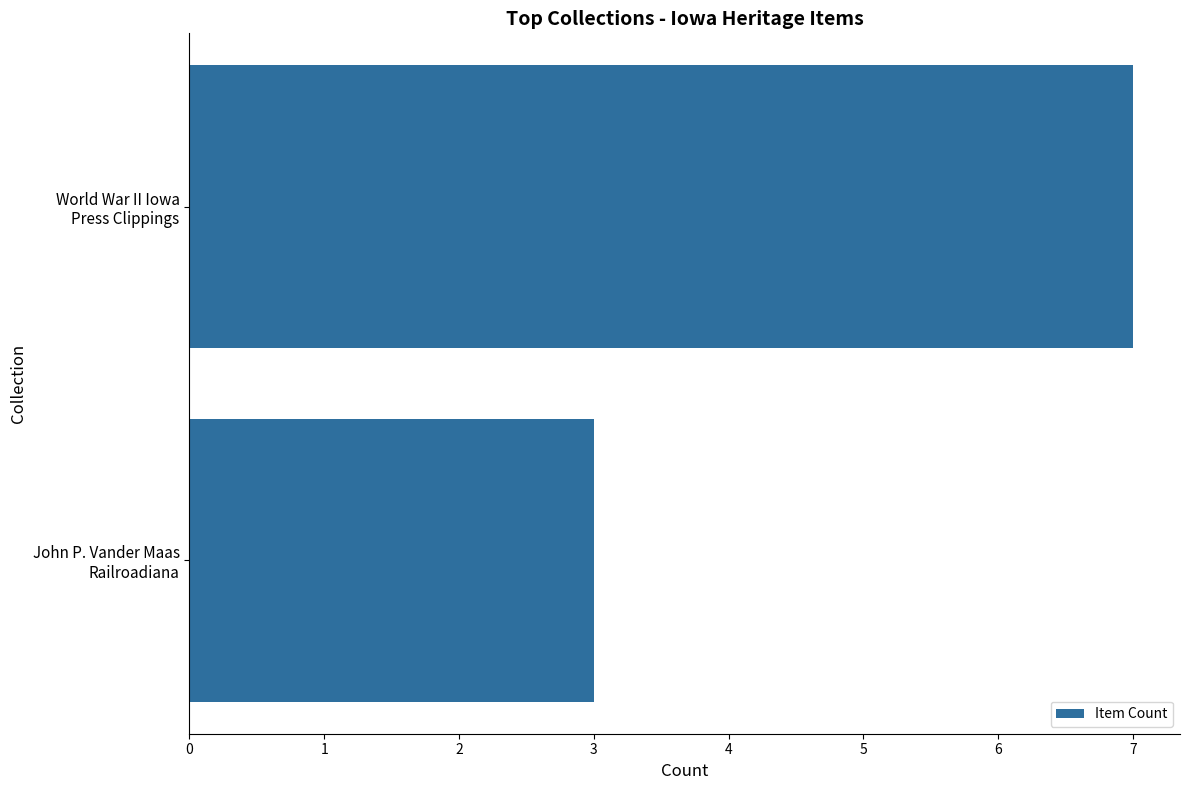

What is the sum of all values?

10